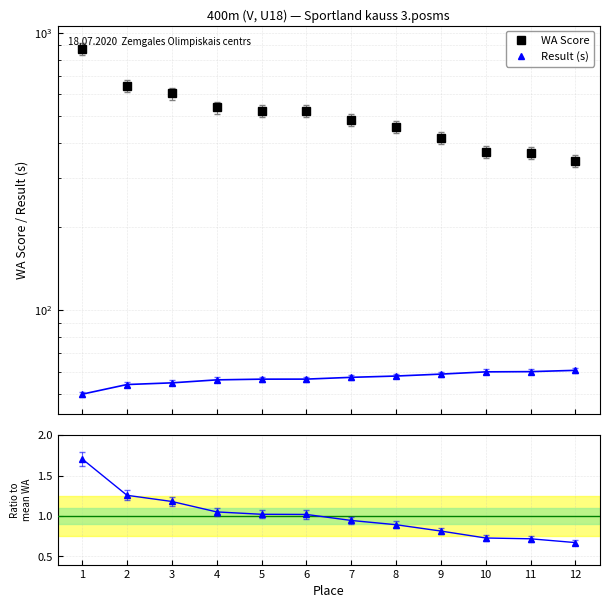

How many data points in Ratio to mean WA are above 1?

6